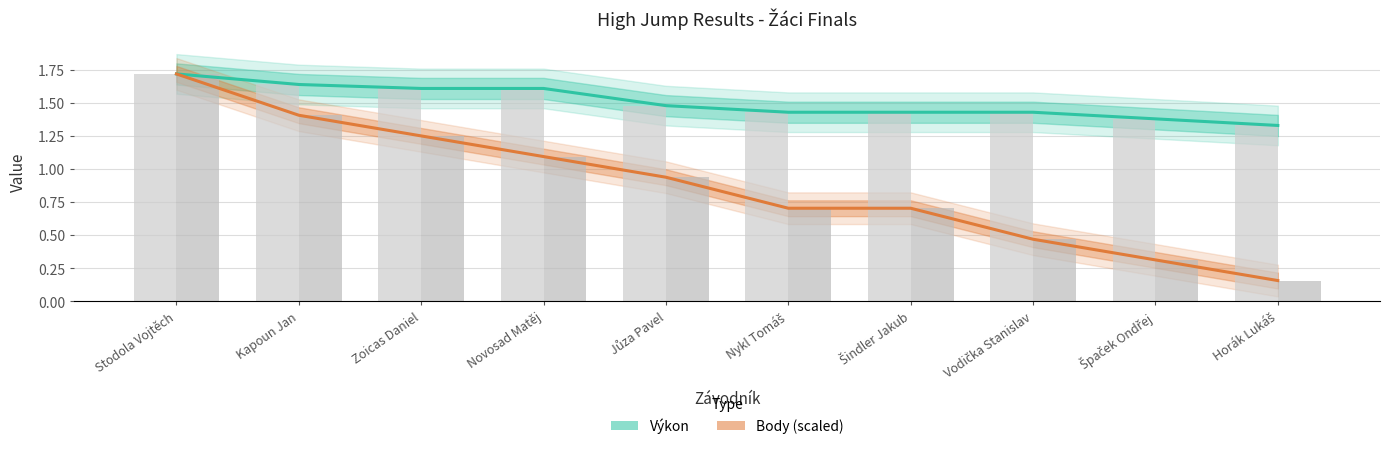

The value of Body scaled (bar) at Vodička Stanislav is 0.7. True or false?

False